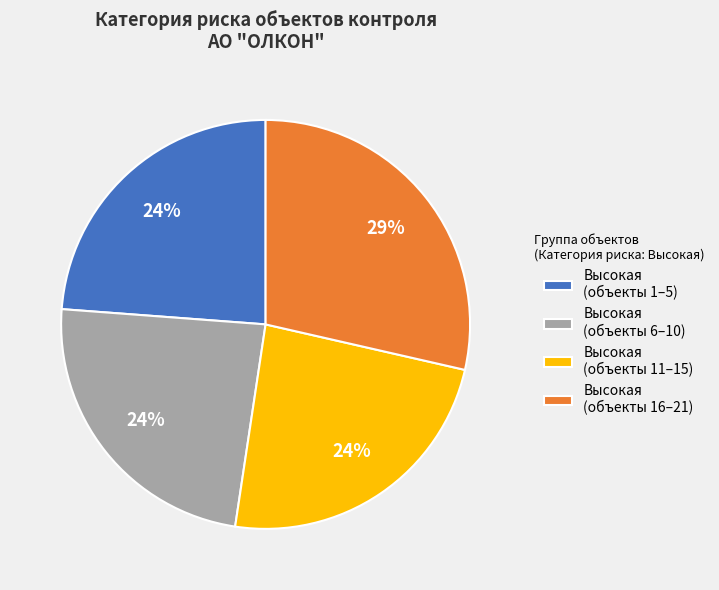

Does any single category account for the majority?

No